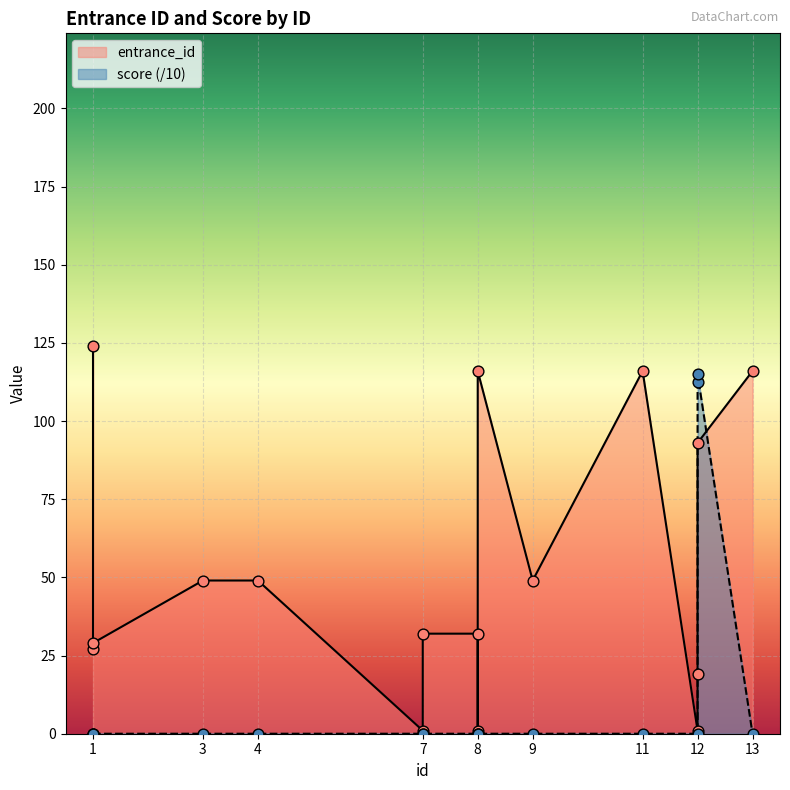

Which series has the widest spread of Y values?

entrance_id